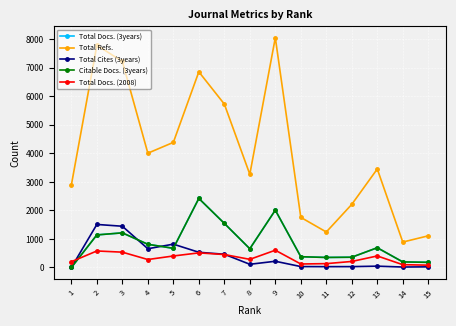

Which series has the widest spread of values?

Total Refs.